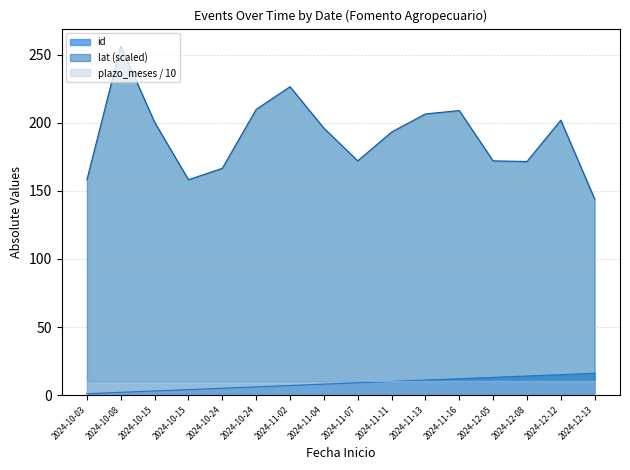

In Avg Lat (scaled), how many points are higher than both neighbors (excluding endpoints)?

4